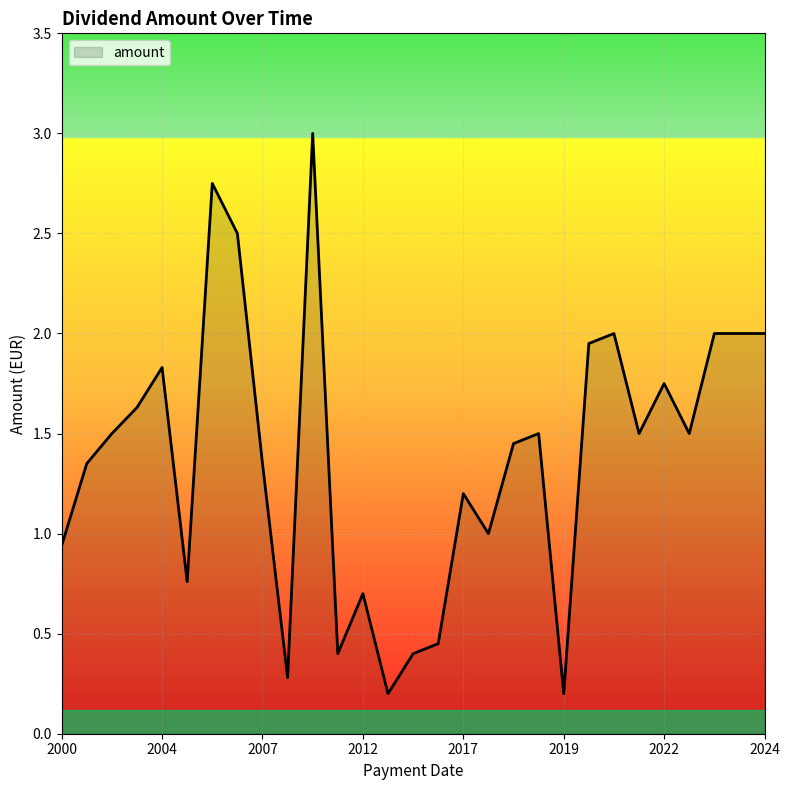

What is the greatest value displayed?

3.0